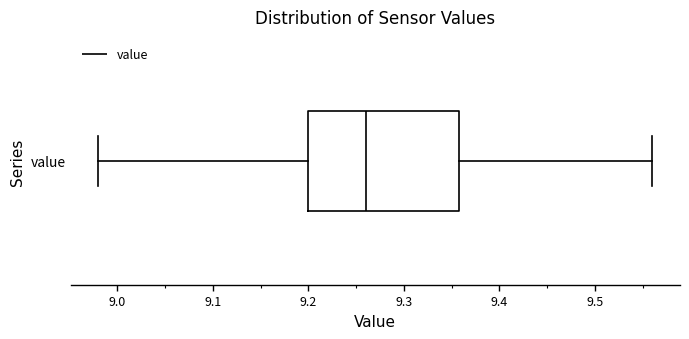

Transcribe this box plot: give where the median line is, the range the box spans, and where the two whiskers end, as read against the x-axis. The values are not printed on the chart, so give them approximately, as read against the axis.

median 9.26, box 9.20 to 9.36, whiskers 8.98 to 9.56